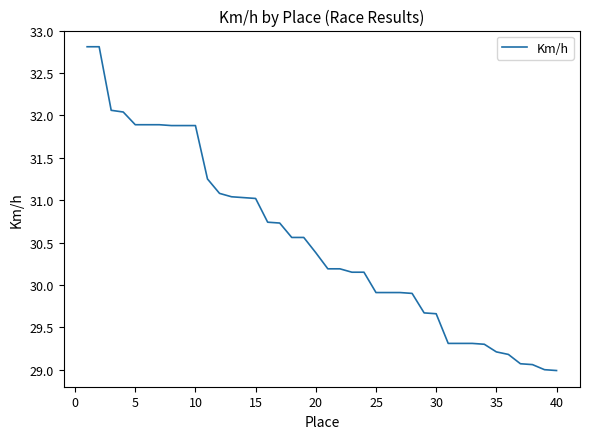

What is the smallest value displayed?

29.0